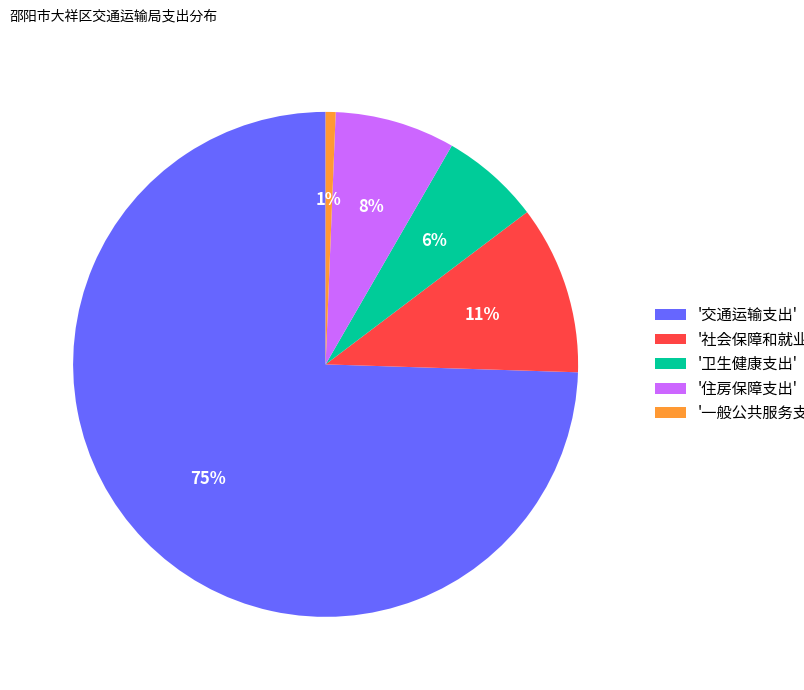

To the nearest percent, what is the average slice percentage?

20%